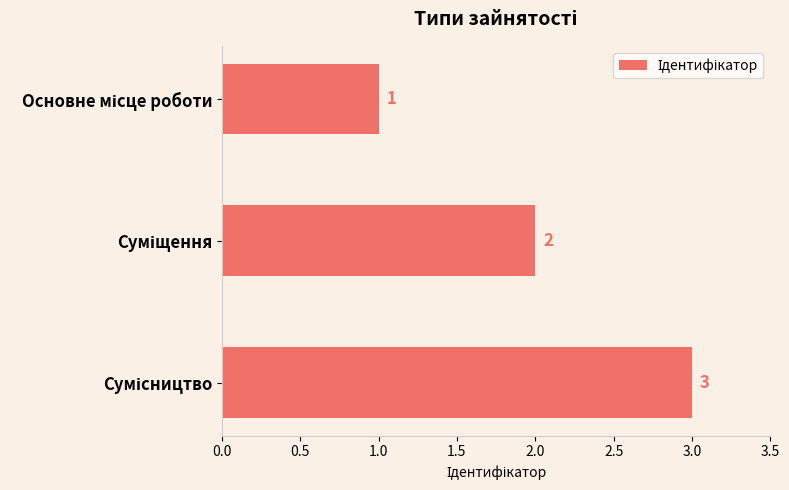

How many values are below 2?

1